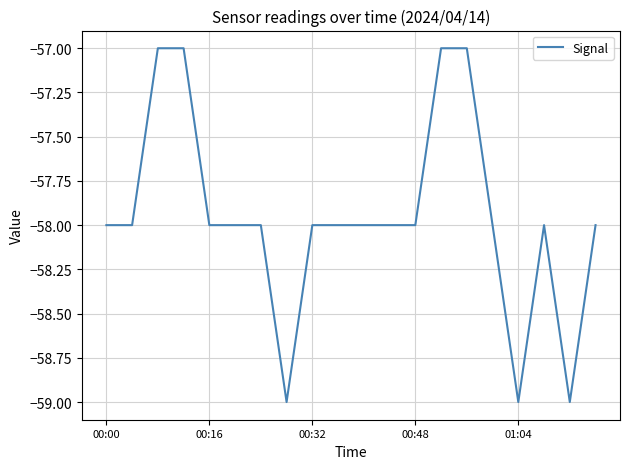

Reading right to left, list all the values displayed in this chart.

-58	-59	-58	-59	-58	-57	-57	-58	-58	-58	-58	-58	-59	-58	-58	-58	-57	-57	-58	-58